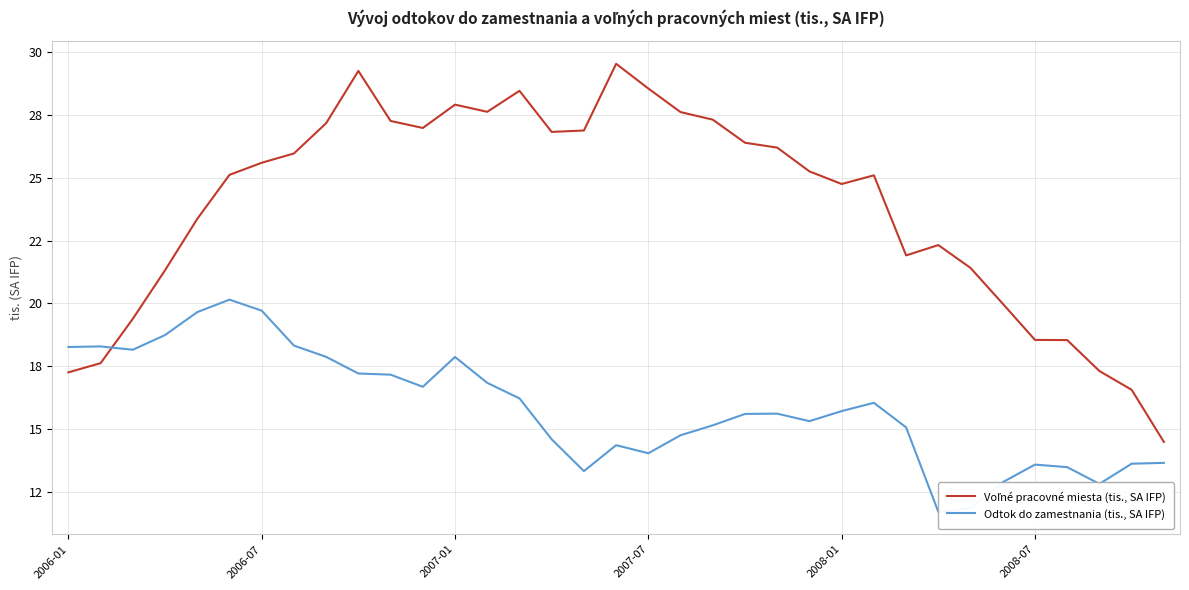

What is the total value across all series at 8?

45.0